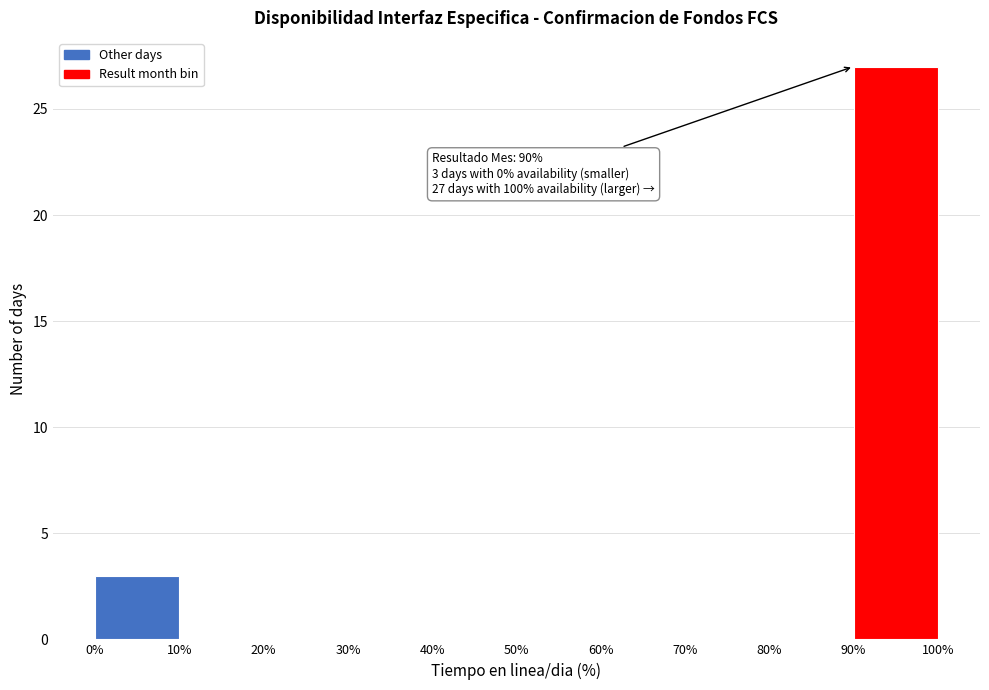

Over which range of the x-axis is the bar tallest?

90% to 100%